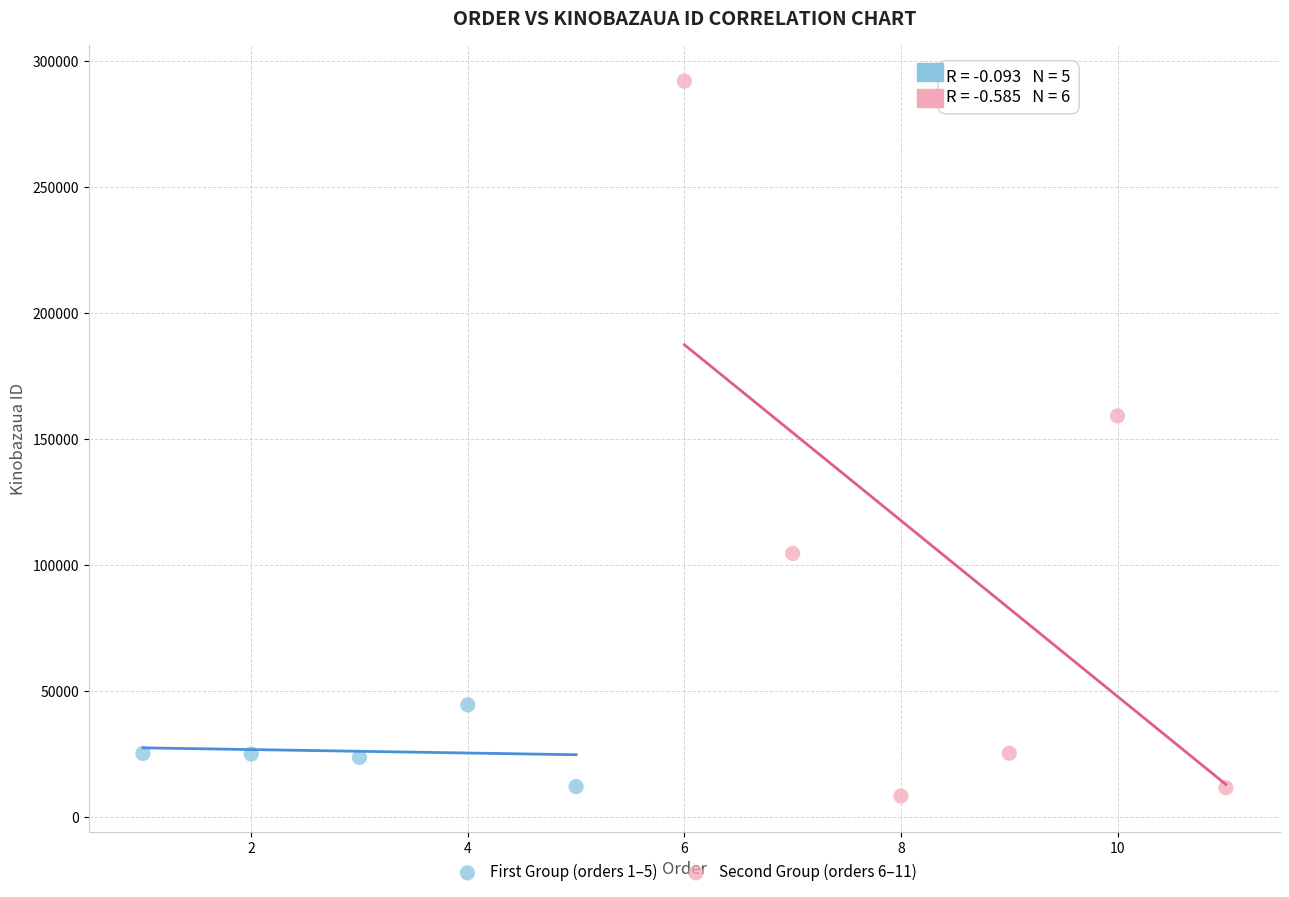

Which series has the largest Y range (max minus min)?

Second Group (orders 6–11)